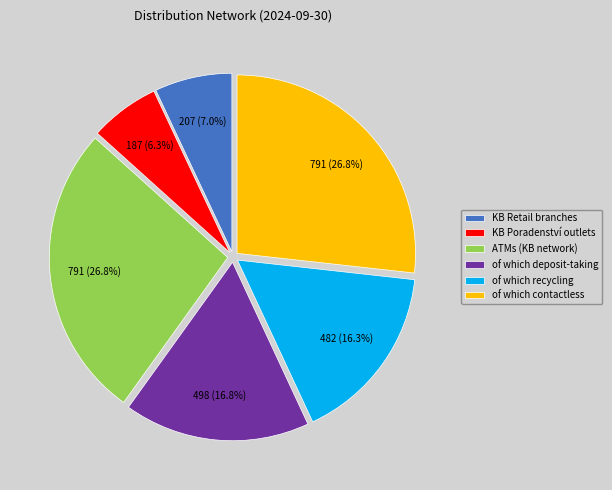

To the nearest percent, what is the combined percentage of of which contactless and of which deposit-taking?

44%